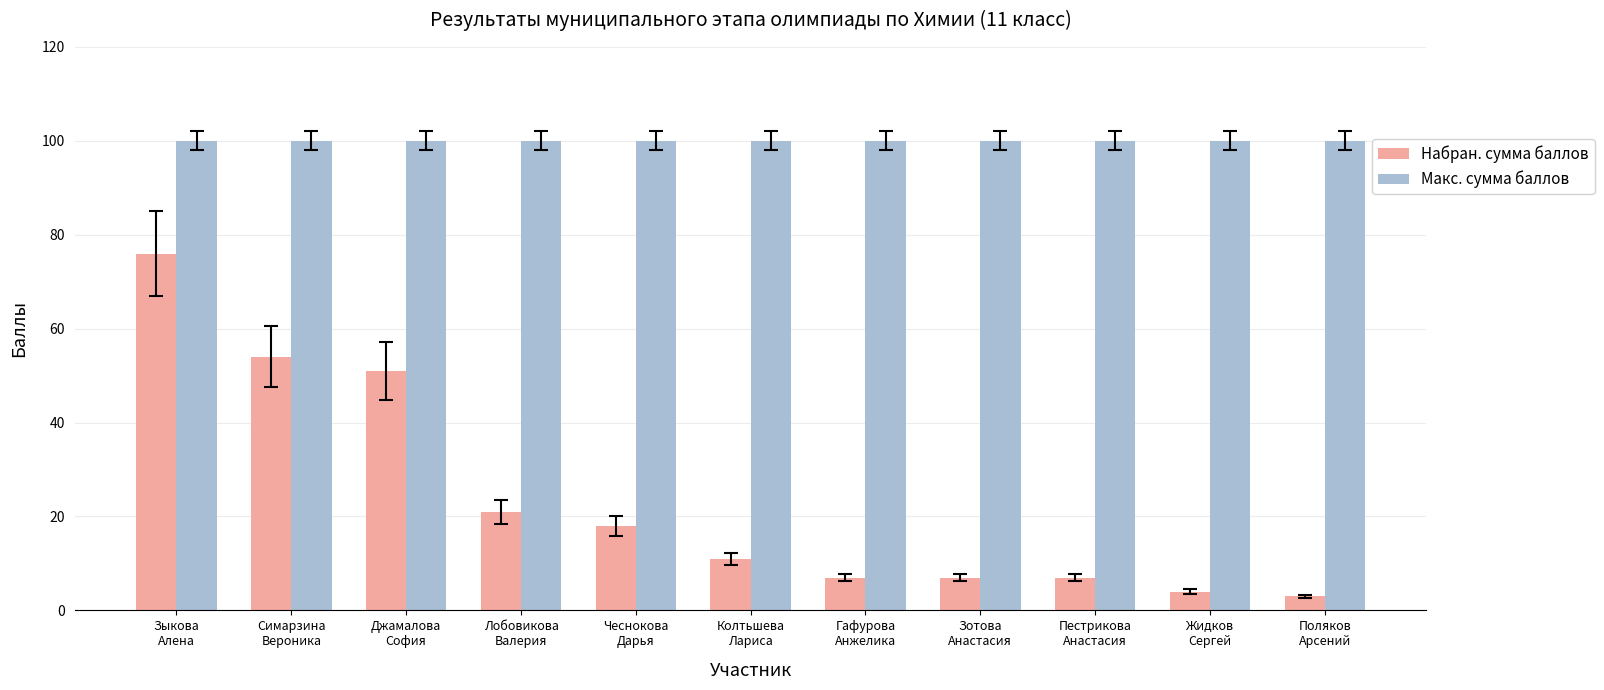

What is the spread (max minus min) of values at Поляков
Арсений?

97